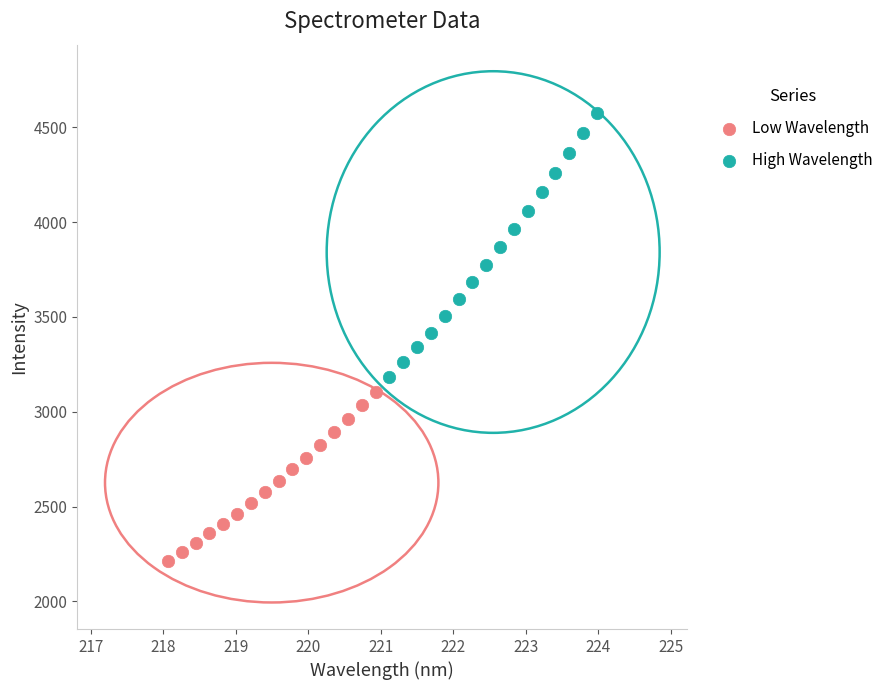

Which series contains the lowest Y value?

Low Wavelength